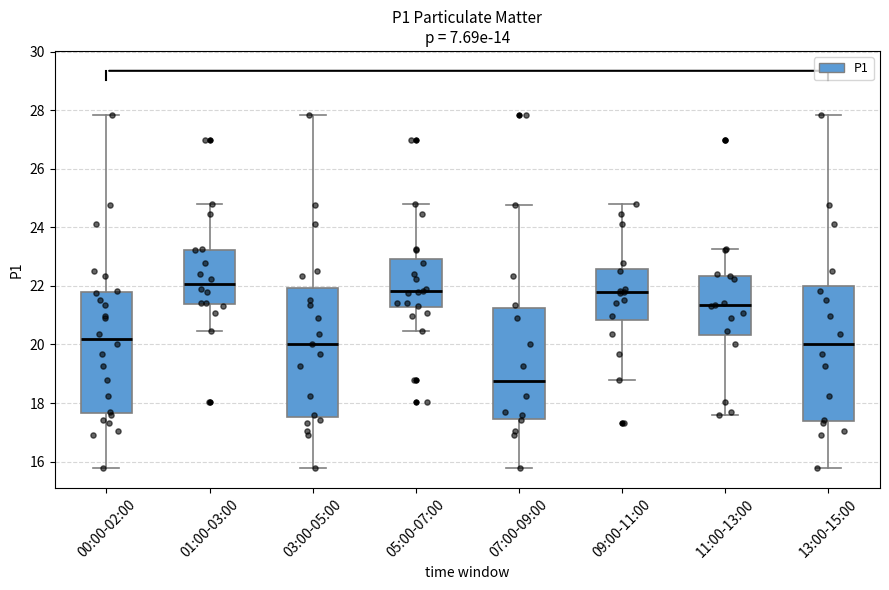

Reading left to right, read every box against the y-axis: the position of its median line, the range the box covers, and the ends of its whiskers. The values are not printed on the chart, so give them approximately, as read against the axis.

00:00-02:00: median 20.2, box 17.6 to 21.8, whiskers 15.8 to 27.8
01:00-03:00: median 22.0, box 21.4 to 23.2, whiskers 20.4 to 24.8
03:00-05:00: median 20.0, box 17.6 to 22.0, whiskers 15.8 to 27.8
05:00-07:00: median 21.8, box 21.2 to 23.0, whiskers 20.4 to 24.8
07:00-09:00: median 18.8, box 17.4 to 21.2, whiskers 15.8 to 24.8
09:00-11:00: median 21.8, box 20.8 to 22.6, whiskers 18.8 to 24.8
11:00-13:00: median 21.4, box 20.4 to 22.4, whiskers 17.6 to 23.2
13:00-15:00: median 20.0, box 17.4 to 22.0, whiskers 15.8 to 27.8